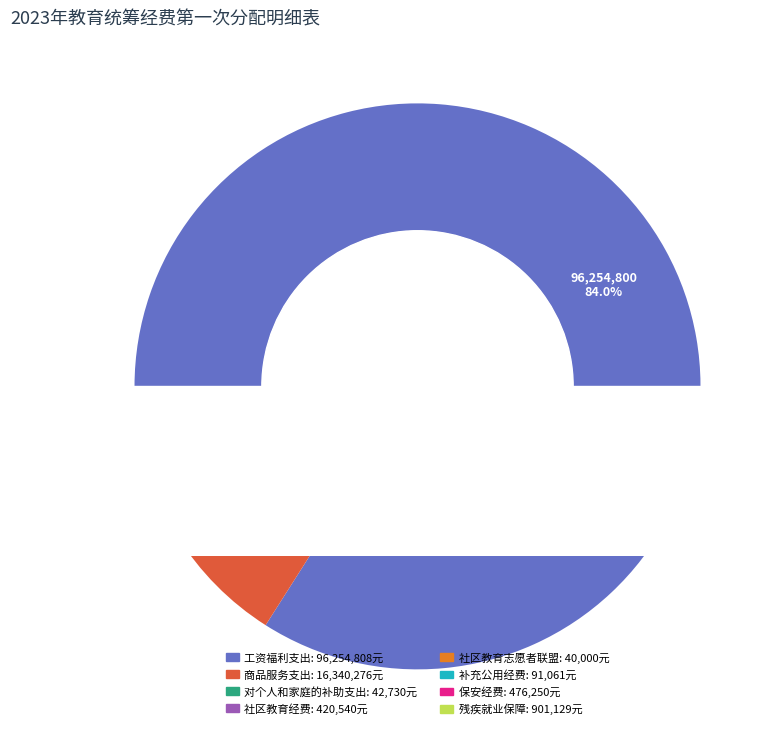

Is it true that 工资福利支出 is 84% of the pie?

True